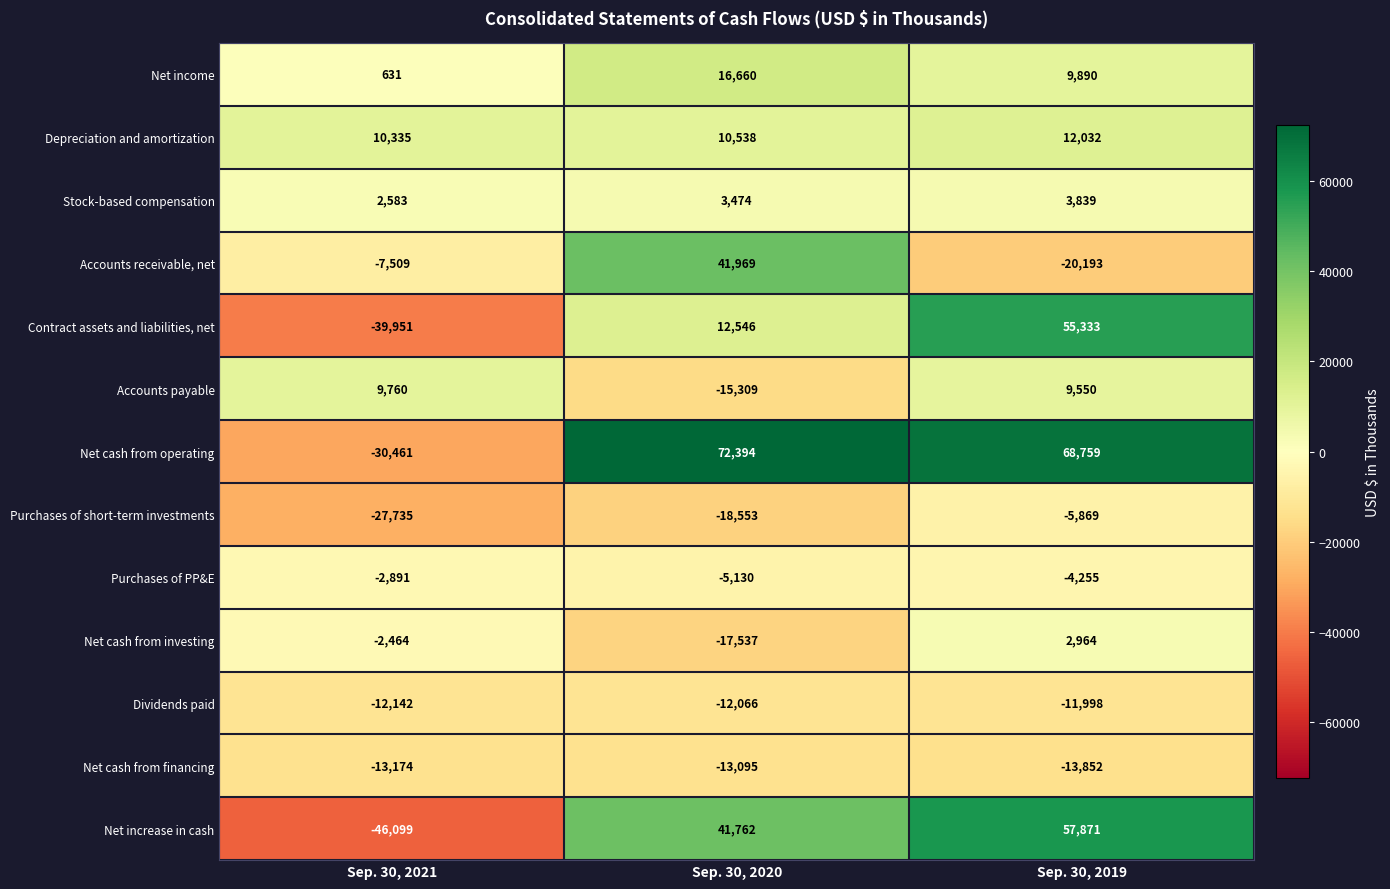

Rank the series by their maximum value, from lowest to highest.

Net cash from financing, Dividends paid, Purchases of short-term investments, Purchases of PP&E, Net cash from investing, Stock-based compensation, Accounts payable, Depreciation and amortization, Net income, Accounts receivable, net, Contract assets and liabilities, net, Net increase in cash, Net cash from operating